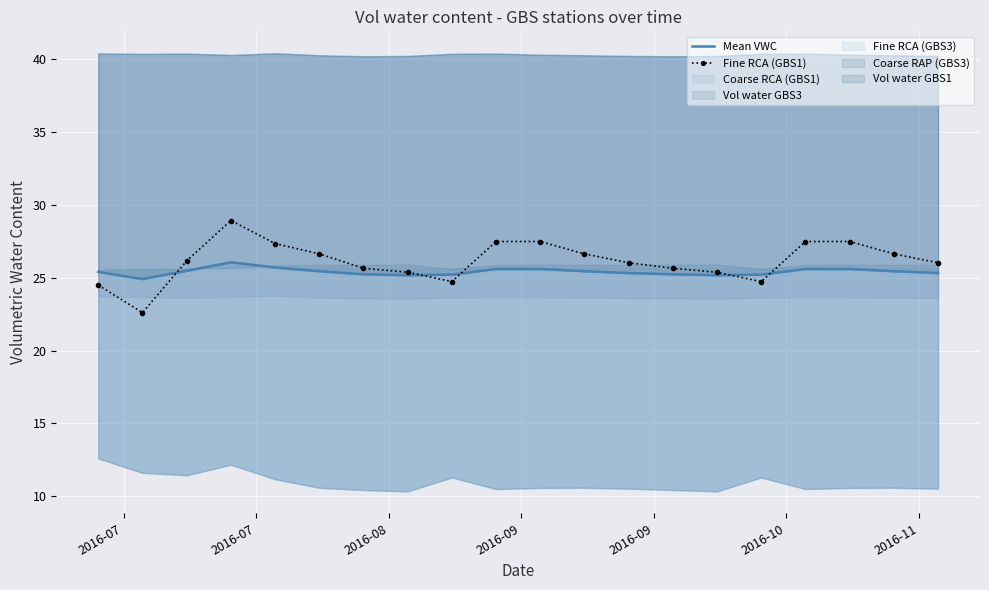

True or false: Mean VWC and Fine RCA (GBS1) cross at least once.

True